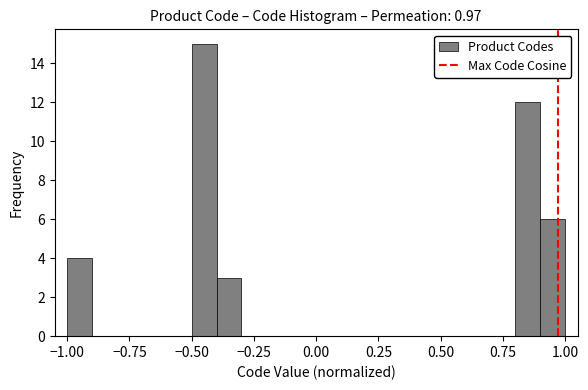

Around what value on the x-axis is the tallest bar? Give the approximate position of its centre, as read against the axis.

-0.45